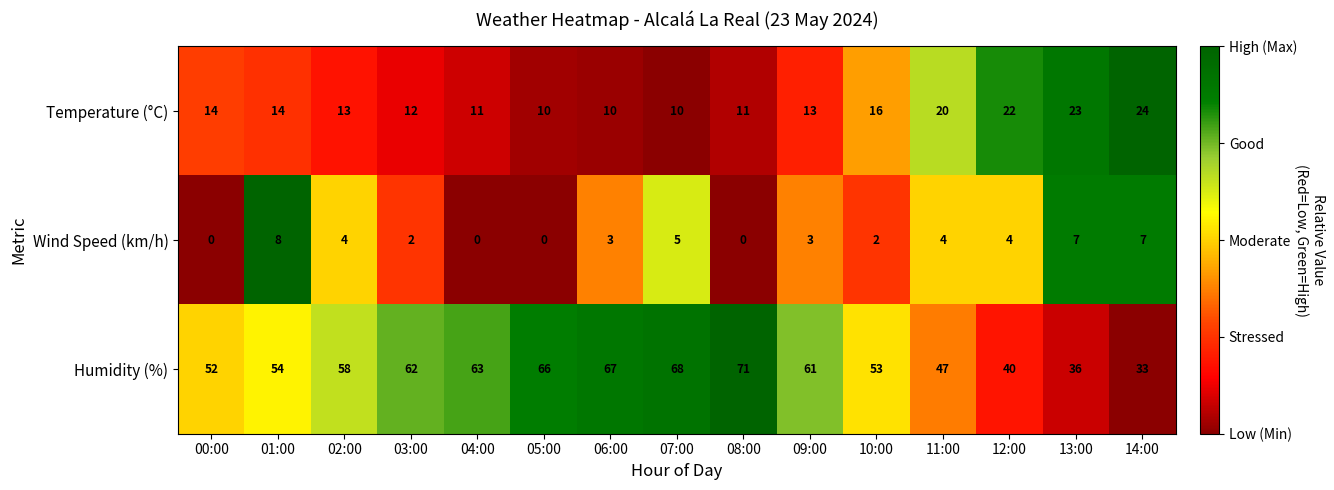

At which label is Temperature (°C) closest to 17?

10:00